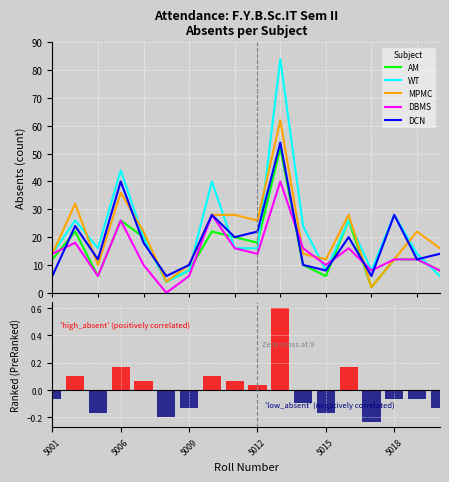

Are the bars horizontal?

No